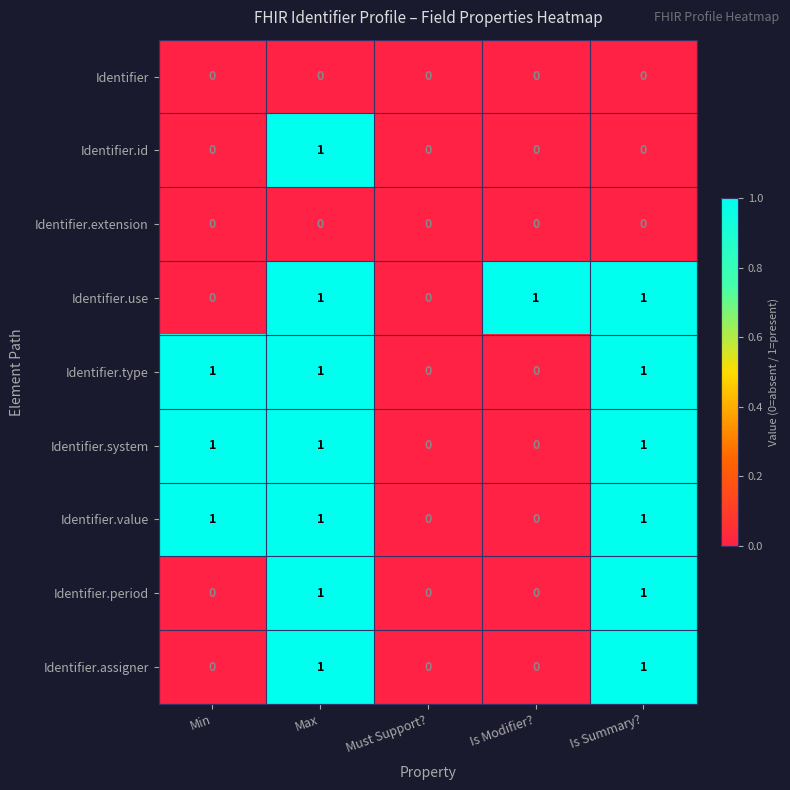

How many Identifier.system values are between 0 and 1?

5